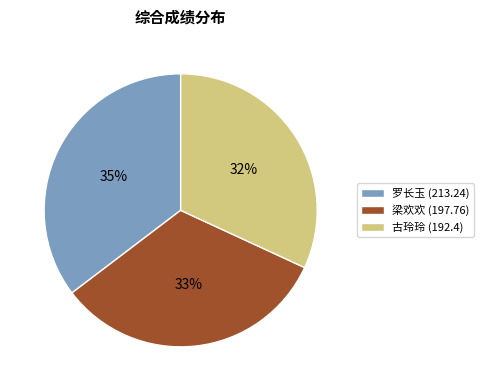

What is the smallest slice in the pie chart?

古玲玲 (192.4)